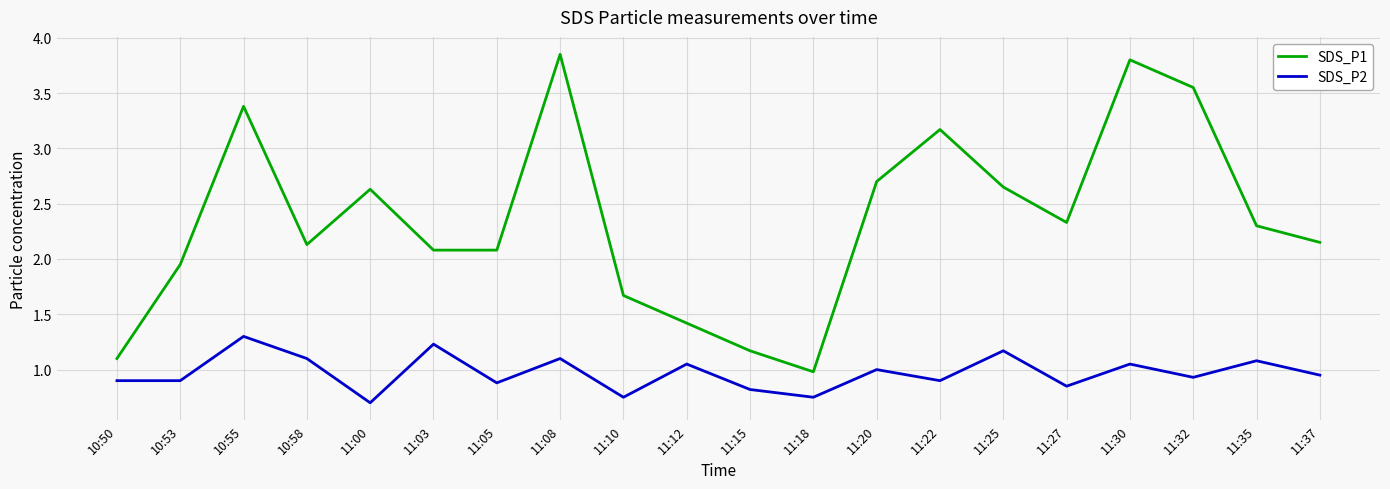

What is the difference between the second highest and minimum values in the SDS_P1 series?

2.8